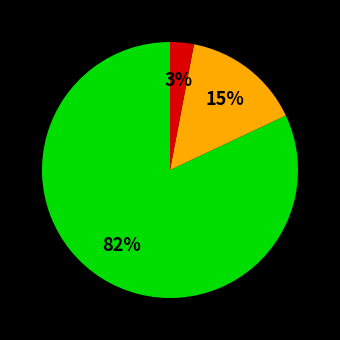

How many segments does this pie chart have?

3